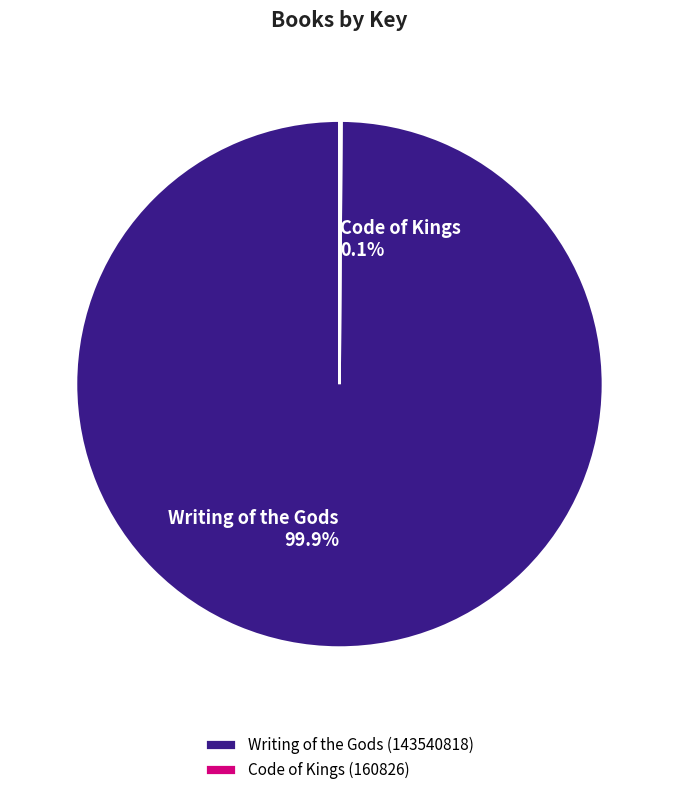

What portion of the pie excludes Writing of the Gods (143540818)?

0.1%